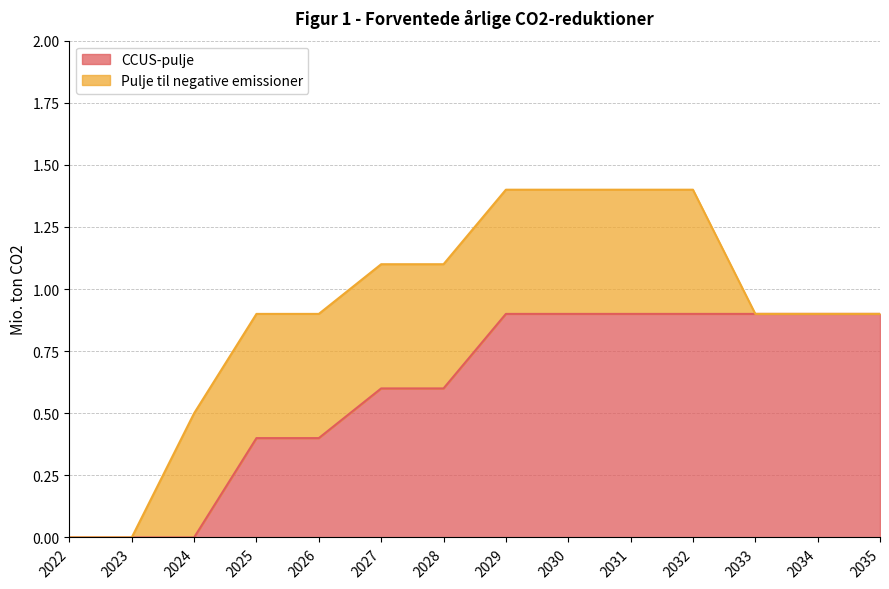

How many lines are shown in the chart?

2